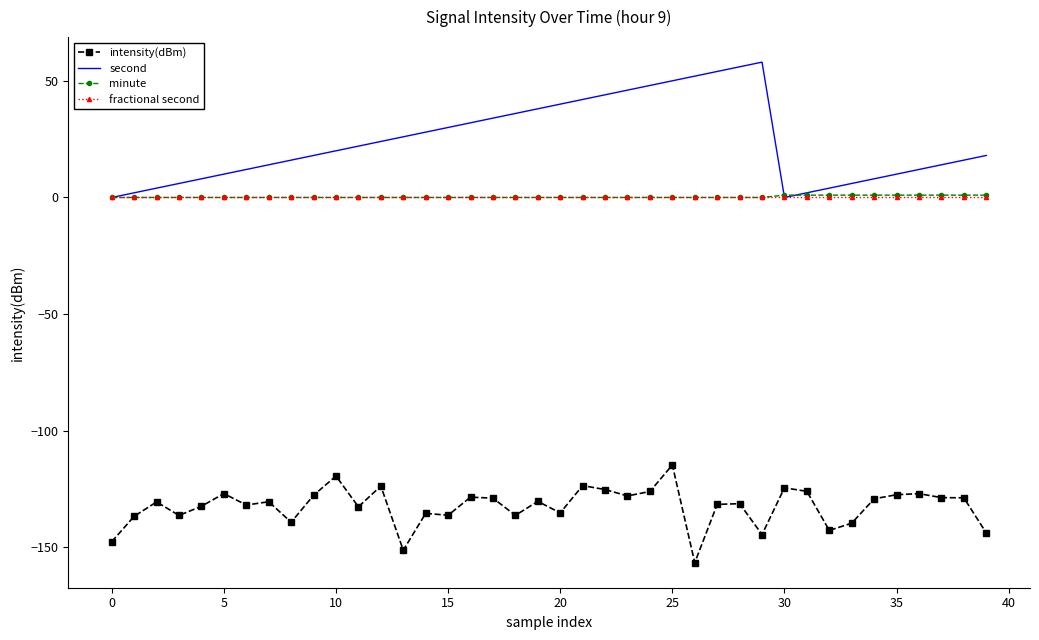

What is the maximum value shown in the chart?

58.0